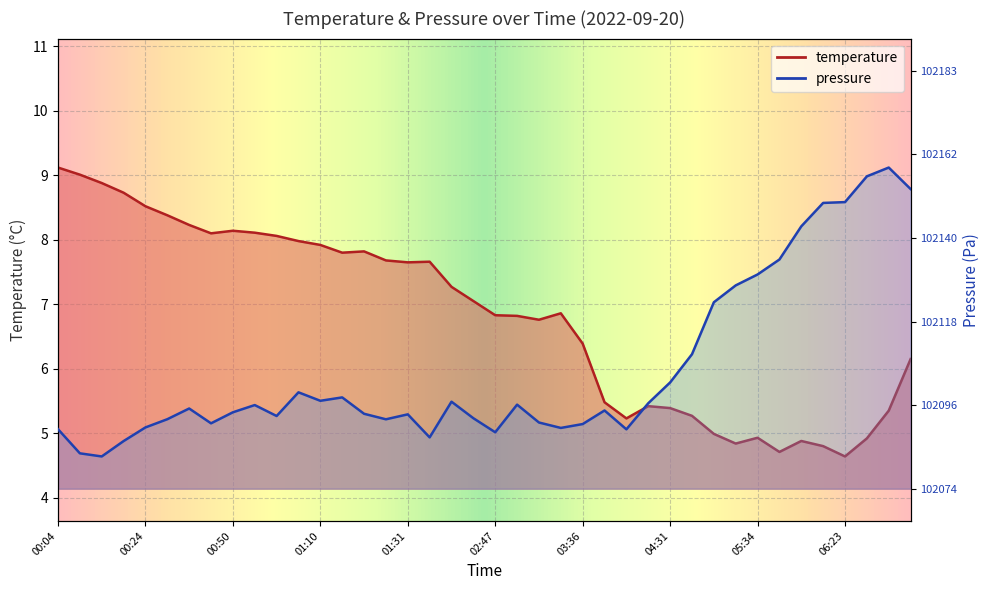

The value of temperature at 06:39 is 10.6. True or false?

False